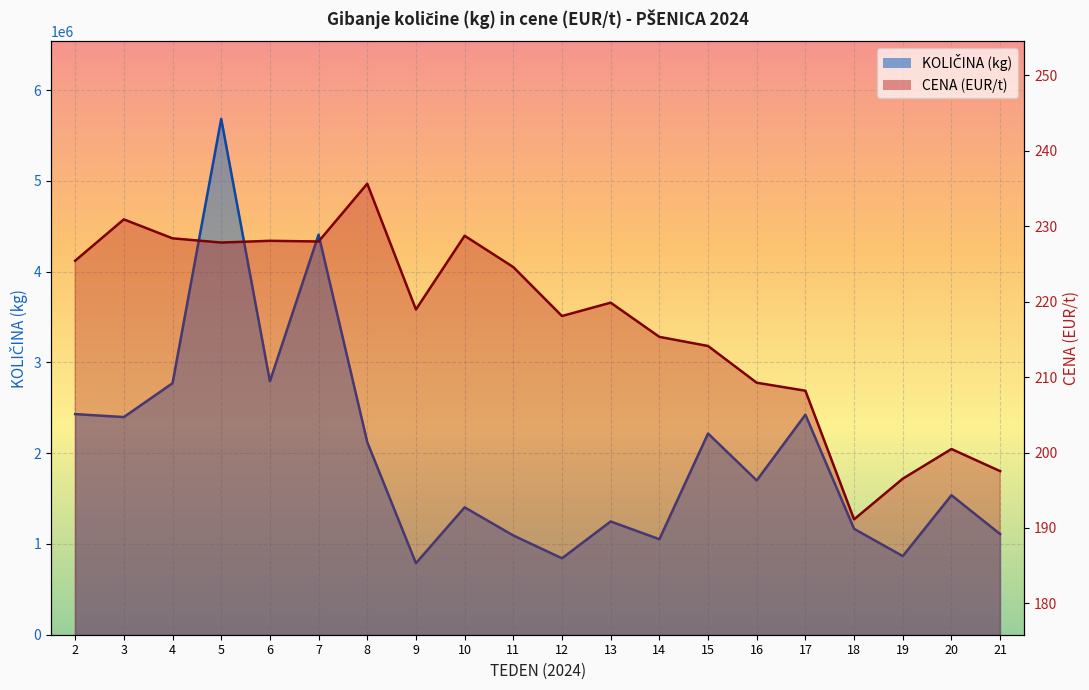

Reading right to left, extract all data points from this chart.

KOLIČINA (kg): 1109102.0	1537284.0	866429.0	1166805.0	2424866.0	1700291.0	2217235.0	1052456.0	1248206.0	842260.0	1093724.0	1403840.0	788540.0	2121990.0	4408800.0	2793190.0	5684520.0	2771520.0	2398720.0	2431320.0
CENA (EUR/t): 197.5	200.5	196.5	191.1	208.2	209.2	214.1	215.3	219.9	218.1	224.6	228.7	219.0	235.6	228.0	228.1	227.8	228.4	230.9	225.4